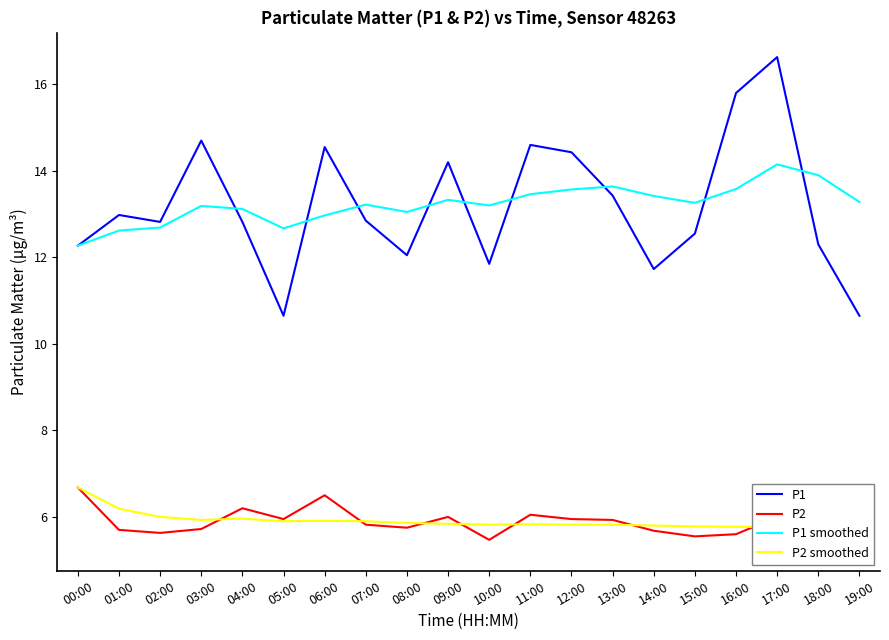

List the labels in order of P2 value, largest first.

00:00, 06:00, 04:00, 11:00, 09:00, 17:00, 05:00, 12:00, 13:00, 07:00, 08:00, 03:00, 01:00, 14:00, 02:00, 16:00, 15:00, 10:00, 19:00, 18:00